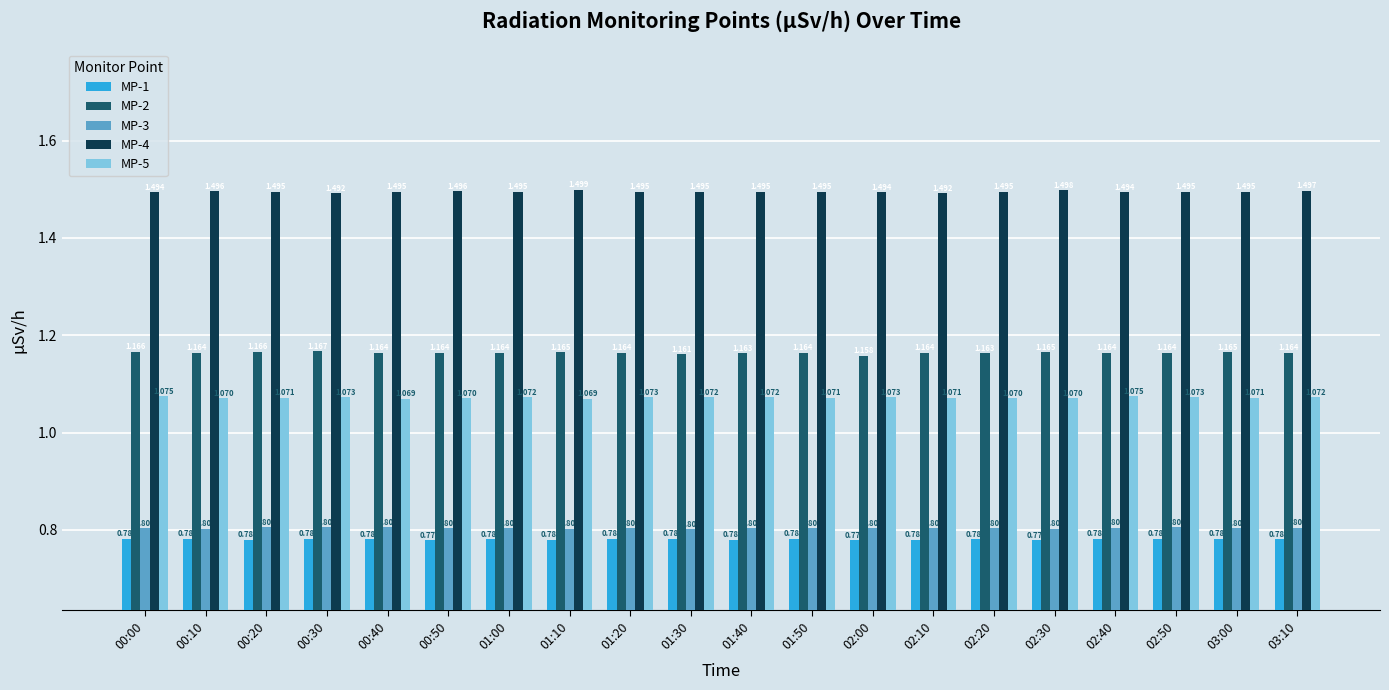

What is the spread (max minus min) of values at 00:30?

0.7